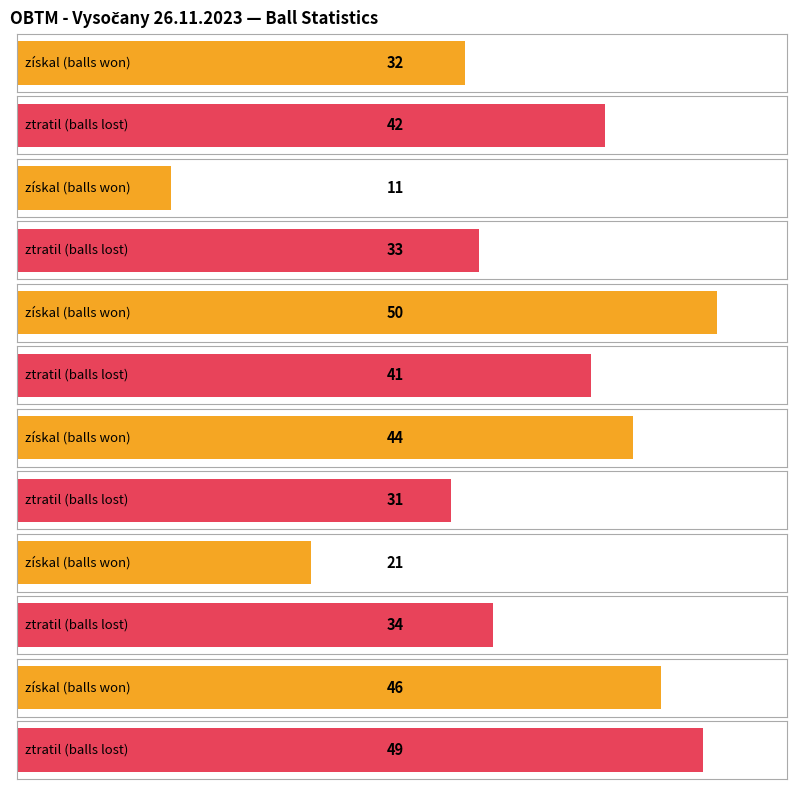

The ztratil series shows 8 at Habáňová Michaela. True or false?

False